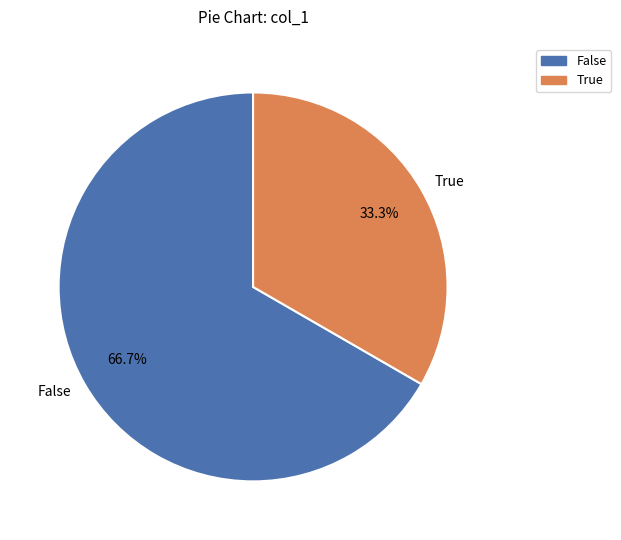

What is the largest slice in the pie chart?

False